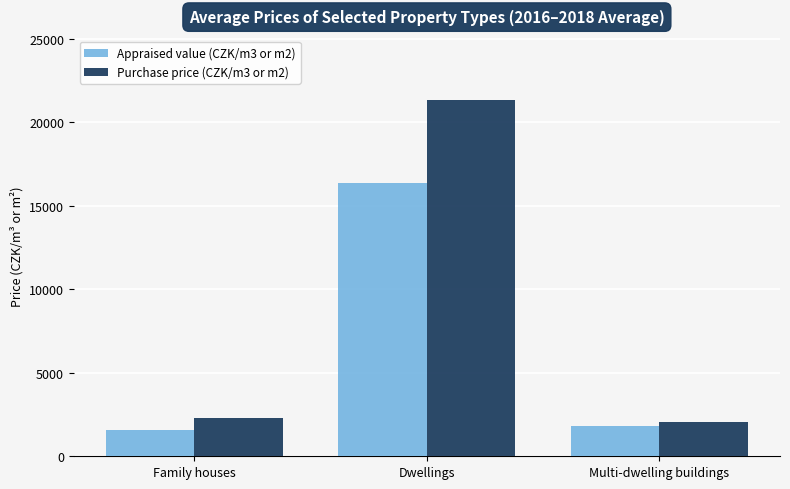

Which series has the widest spread of values?

Purchase price (CZK/m3 or m2)